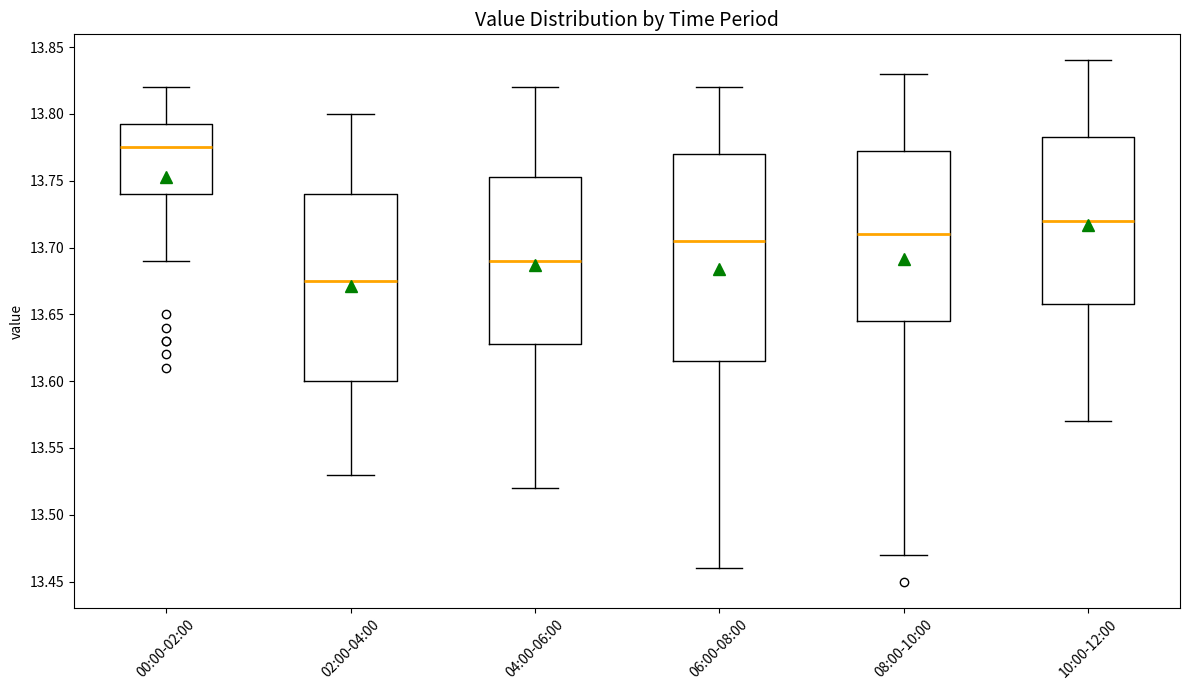

Reading left to right, transcribe this box plot: for each box, give where its median line is, the range the box spans, and where its two whiskers end, as read against the y-axis. The values are not printed on the chart, so give them approximately, as read against the axis.

00:00-02:00: median 13.775, box 13.740 to 13.795, whiskers 13.690 to 13.820
02:00-04:00: median 13.675, box 13.600 to 13.740, whiskers 13.530 to 13.800
04:00-06:00: median 13.690, box 13.630 to 13.755, whiskers 13.520 to 13.820
06:00-08:00: median 13.705, box 13.615 to 13.770, whiskers 13.460 to 13.820
08:00-10:00: median 13.710, box 13.645 to 13.775, whiskers 13.470 to 13.830
10:00-12:00: median 13.720, box 13.660 to 13.785, whiskers 13.570 to 13.840